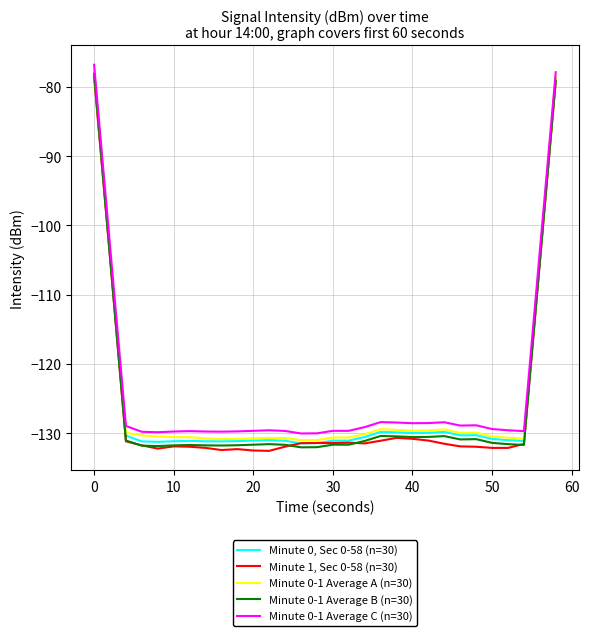

What is the sum of all Minute 0-1 Average B (n=30) values?

-3782.3